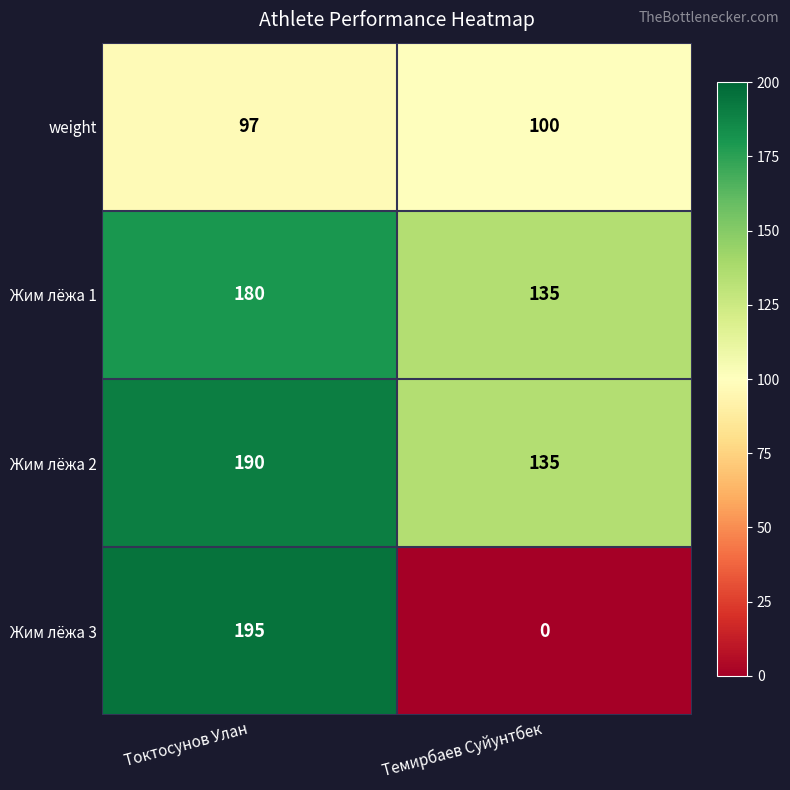

Reading right to left, transcribe all the data shown in this chart.

weight: 100	97
Жим лёжа 1: 135	180
Жим лёжа 2: 135	190
Жим лёжа 3: 0	195